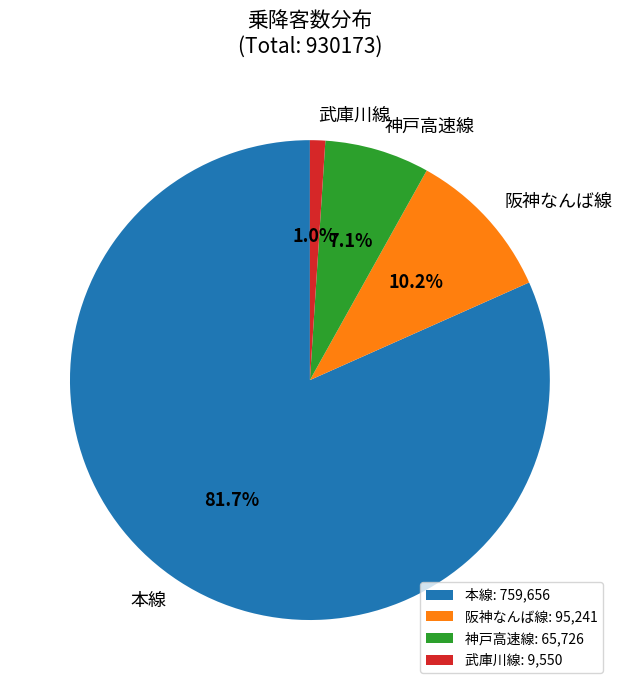

What percentage is the 阪神なんば線 slice, to the nearest percent?

10%